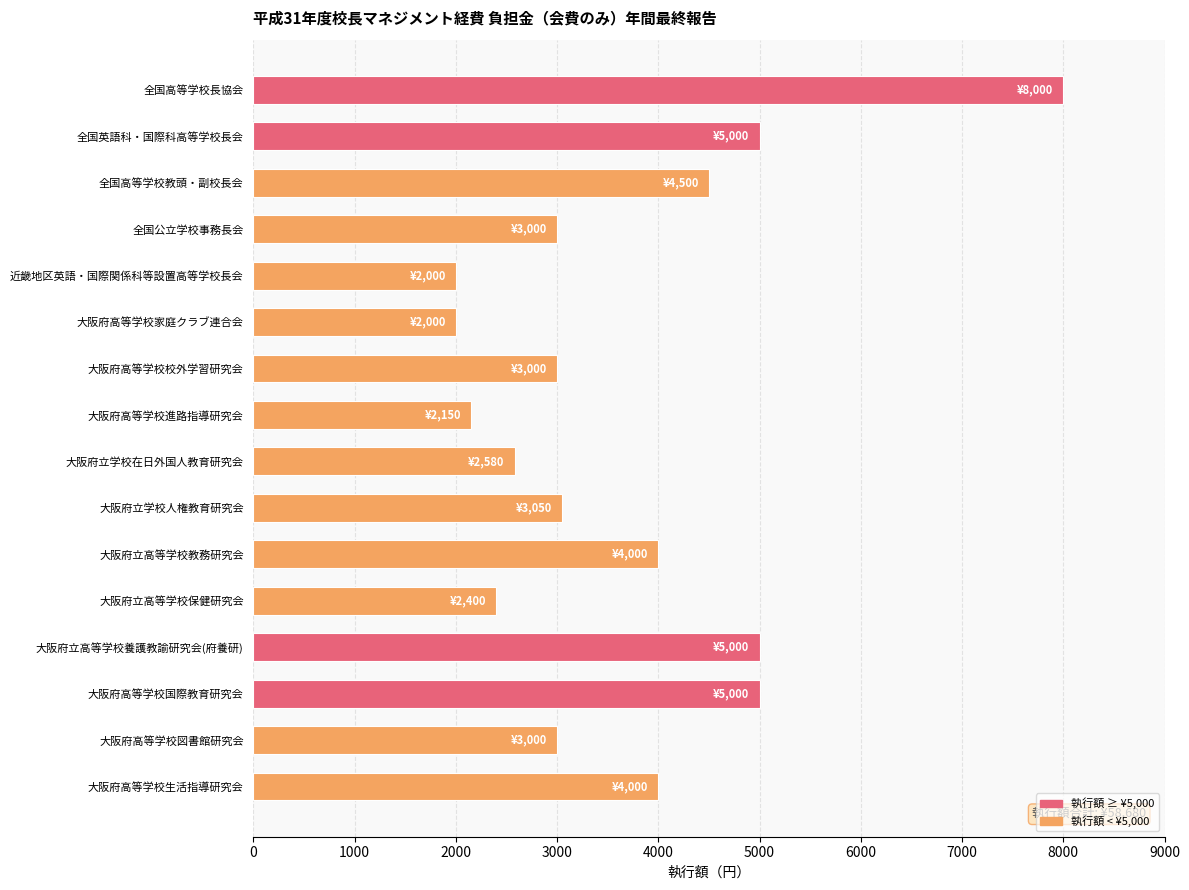

Count the number of data series in this chart.

1